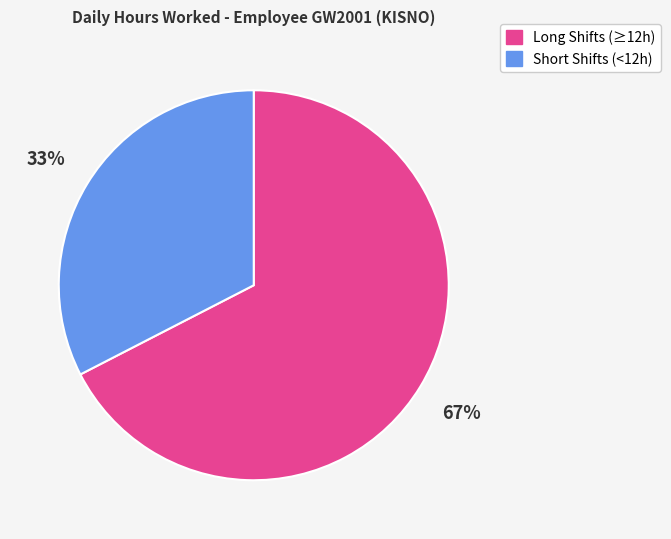

Is there any slice that represents more than half of the pie?

Yes